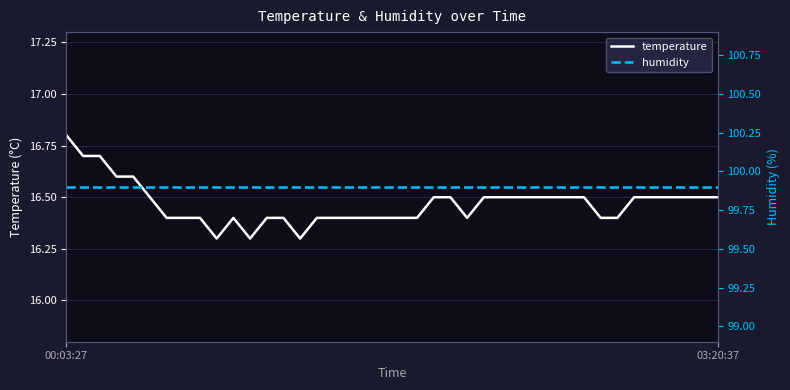

What is the maximum value for temperature?

16.8